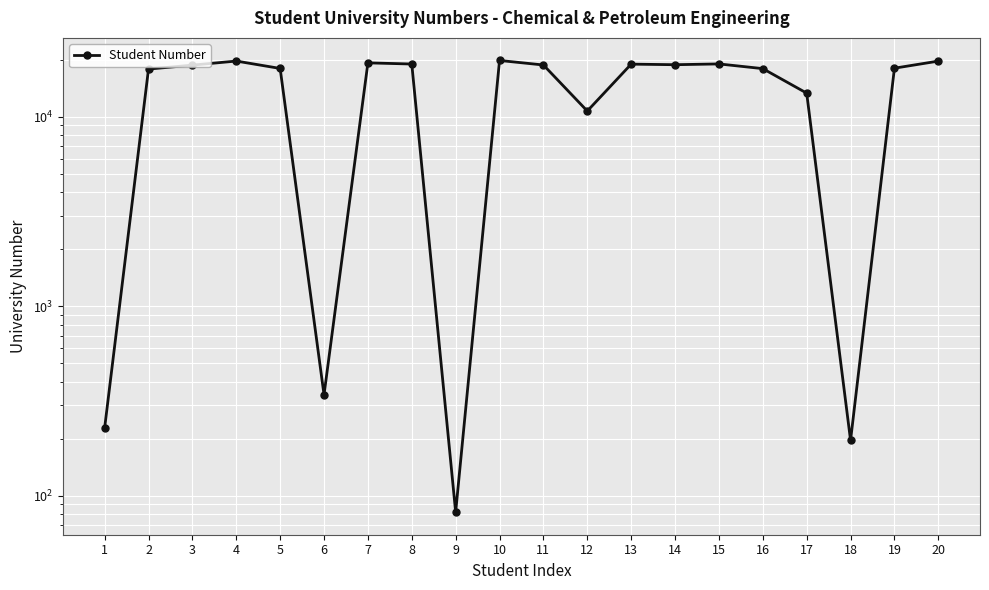

How many points are lower than both their immediate neighbors (excluding endpoints)?

5